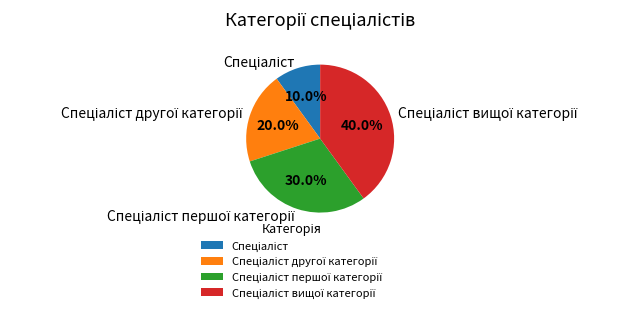

Is there a majority slice in this chart?

No